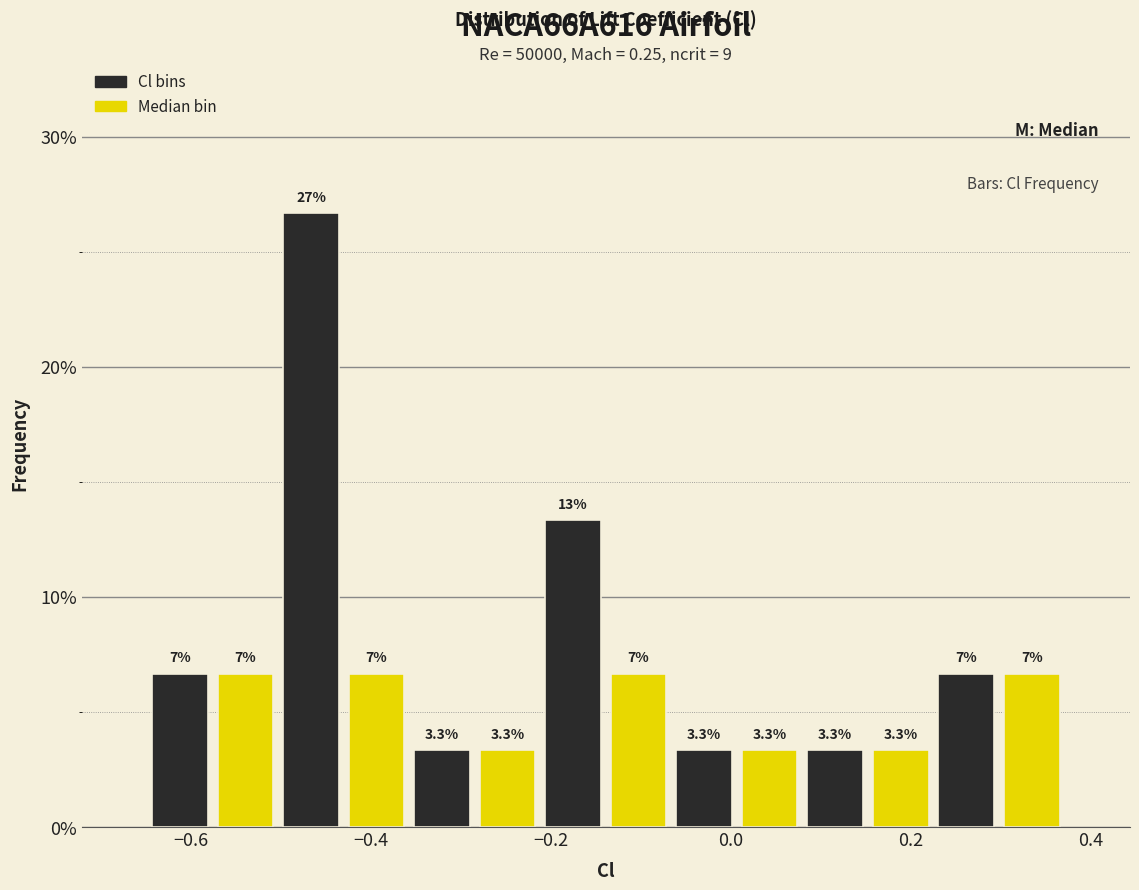

Around what value on the x-axis is the tallest bar? Give the approximate position of its centre, as read against the axis.

-0.46